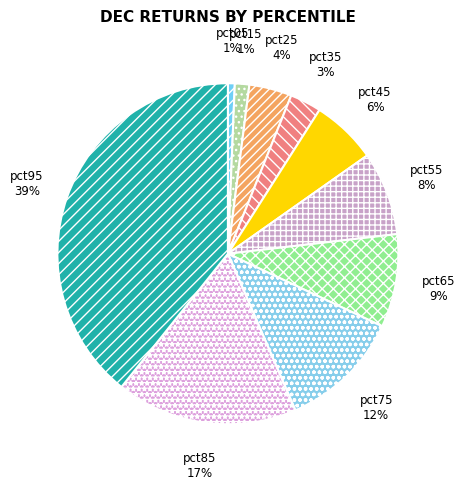

What percentage is the pct05 slice, to the nearest percent?

1%